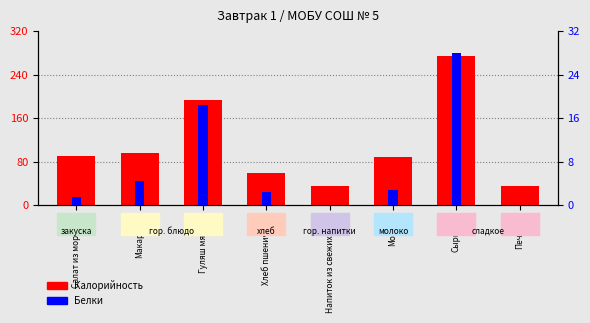

What value does the Белки series have at Гуляш мясной?

18.4